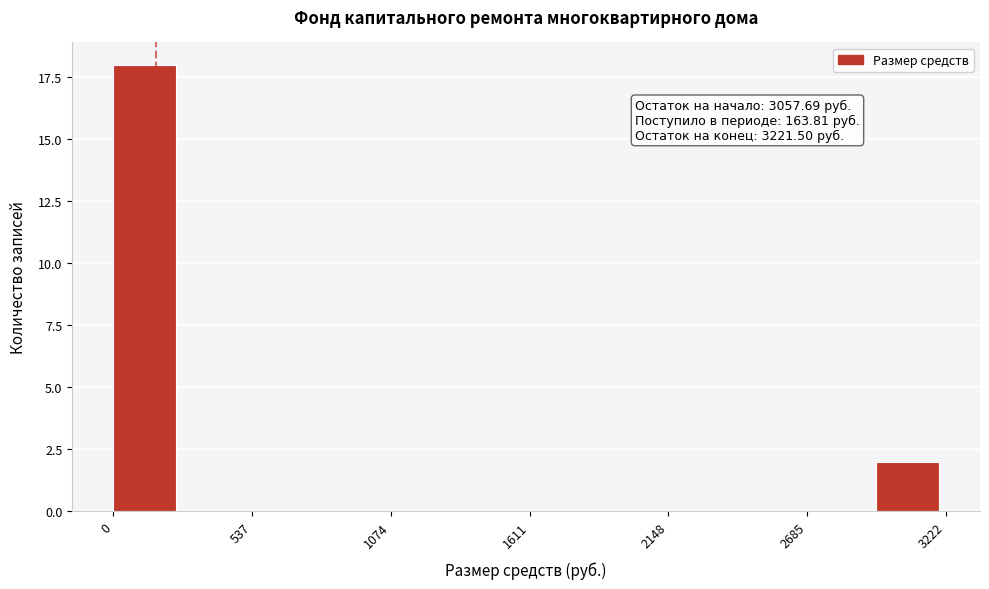

Around what value on the x-axis is the tallest bar? Give the approximate position of its centre, as read against the axis.

100